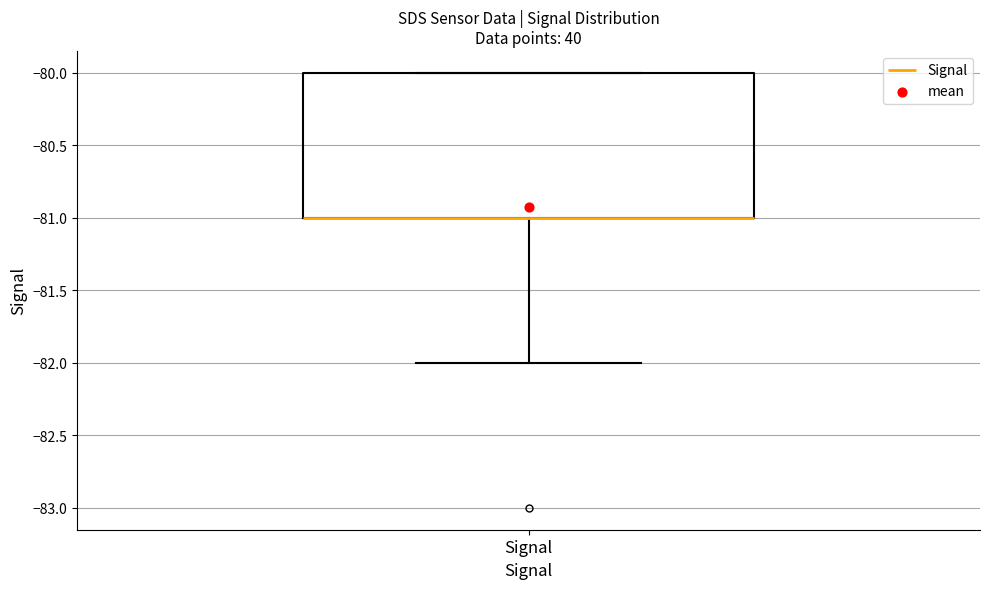

Transcribe this box plot: give where the median line is, the range the box spans, and where the two whiskers end, as read against the y-axis. The values are not printed on the chart, so give them approximately, as read against the axis.

median -81 (drawn on the box's lower edge), box -81 to -80, whiskers -82 to -80